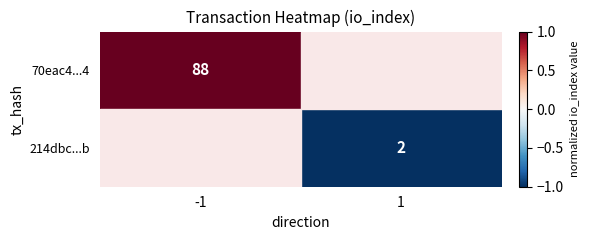

The value of 70eac4...4 at -1 is 137. True or false?

False